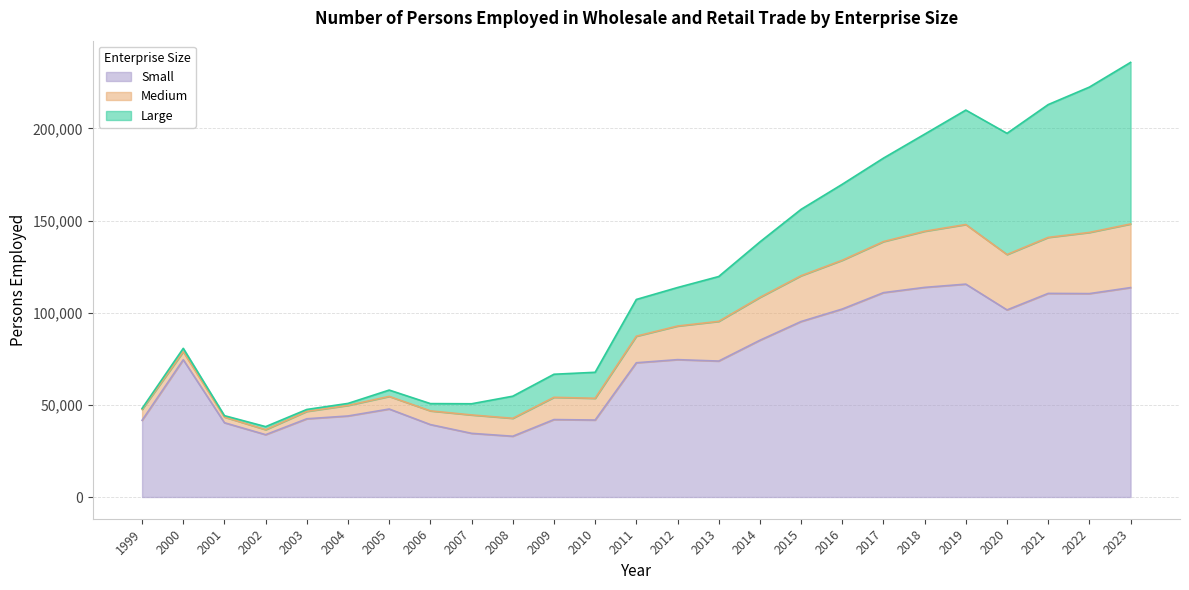

What is the total value across all series at 2016?

169699.0